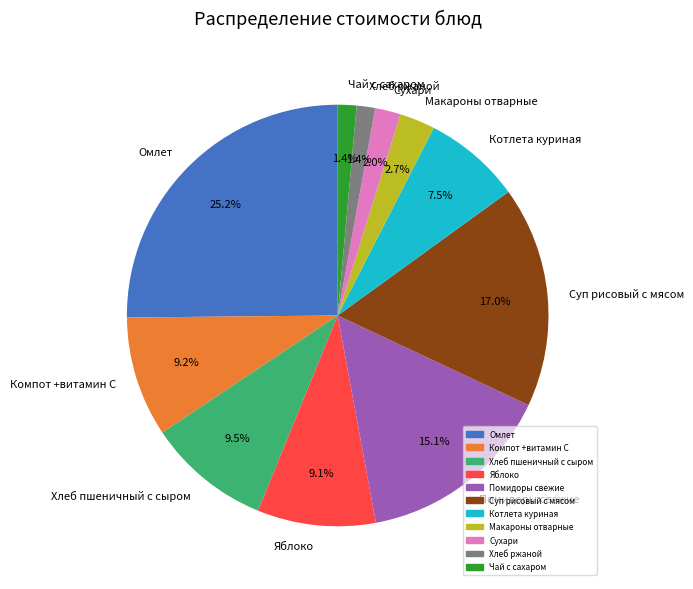

What is the ratio of the value at Хлеб ржаной to the value at Макароны отварные?

0.5